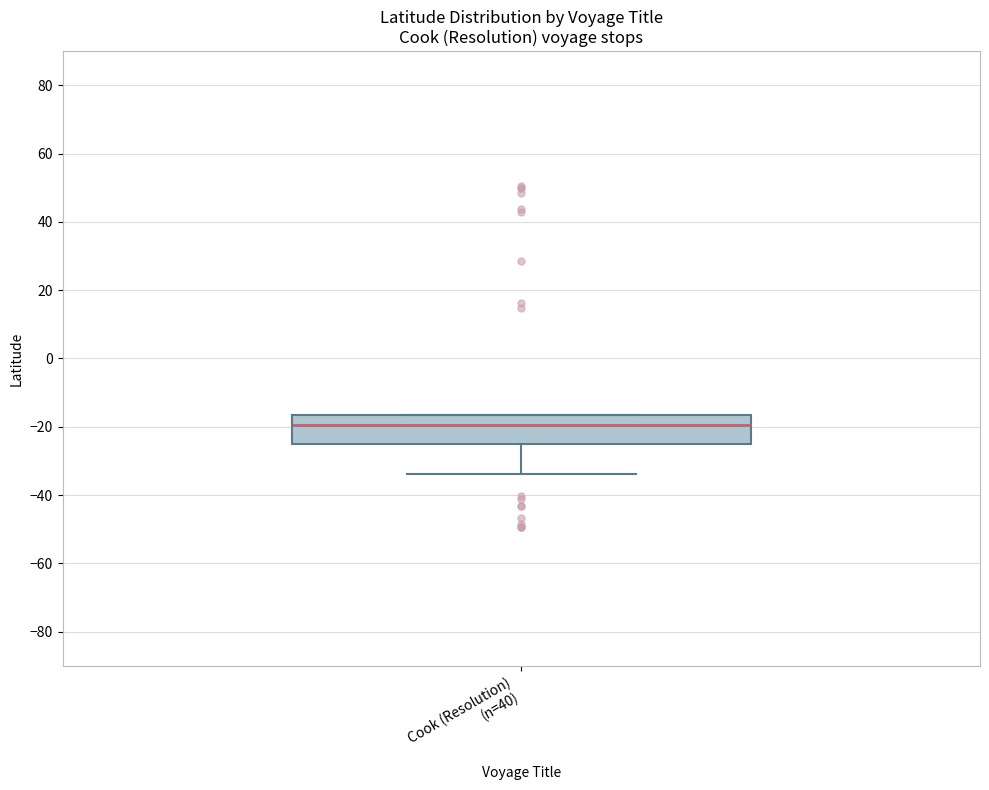

Where is the lower edge of the box for Cook (Resolution) (n=40) on the y-axis? The values are not printed on the chart, so give them approximately, as read against the axis.

-24